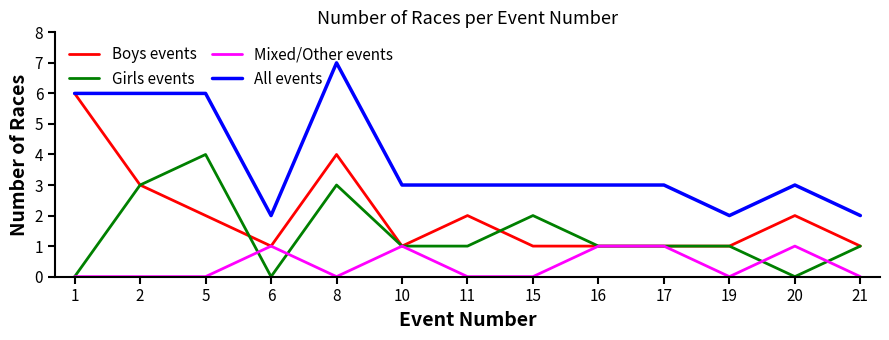

True or false: Girls events and All events intersect in this chart.

False